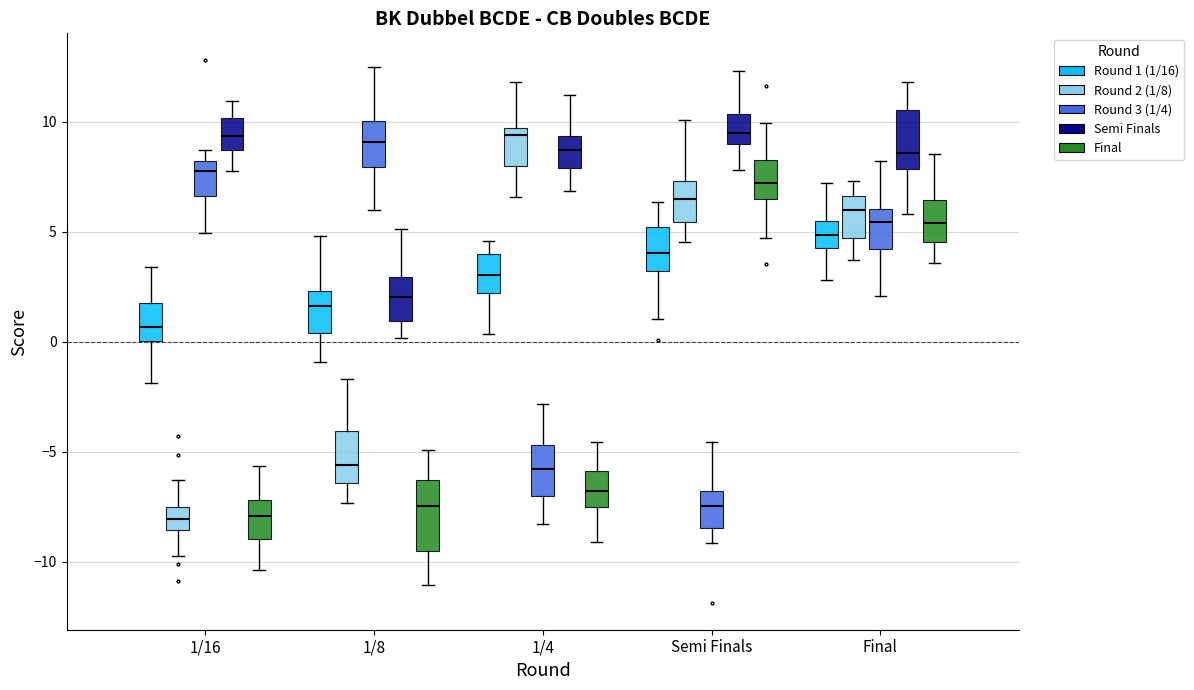

Where does the upper whisker of the box for 1/16 (Round 1 (1/16)) end on the y-axis? The values are not printed on the chart, so give them approximately, as read against the axis.

3.5